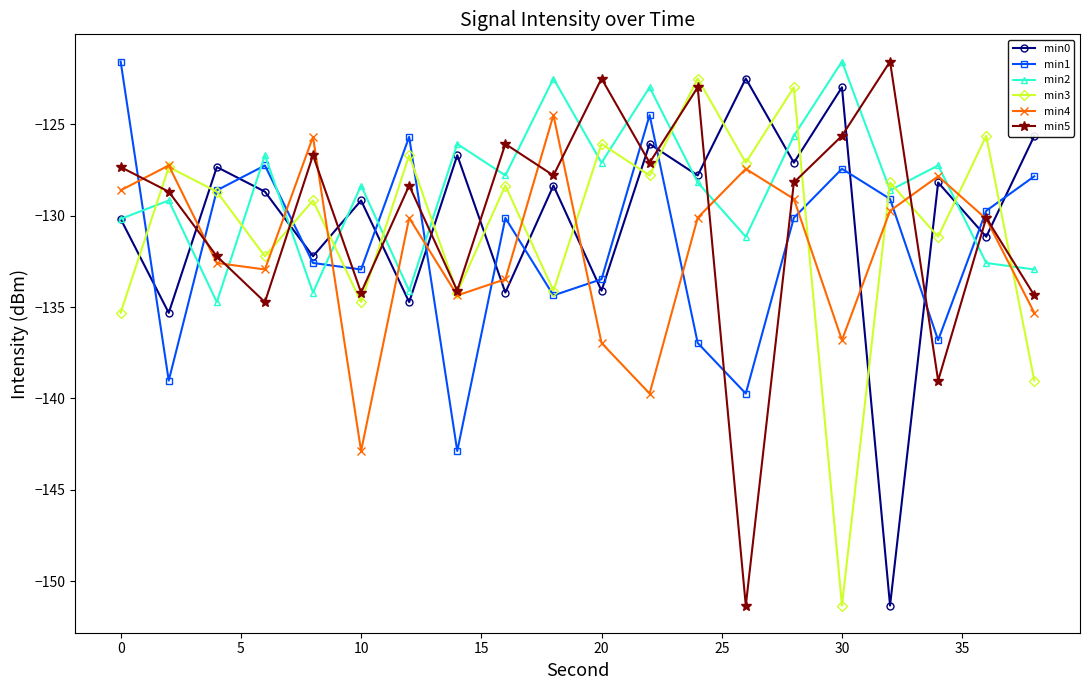

Does the chart display data point markers on the line(s)?

Yes